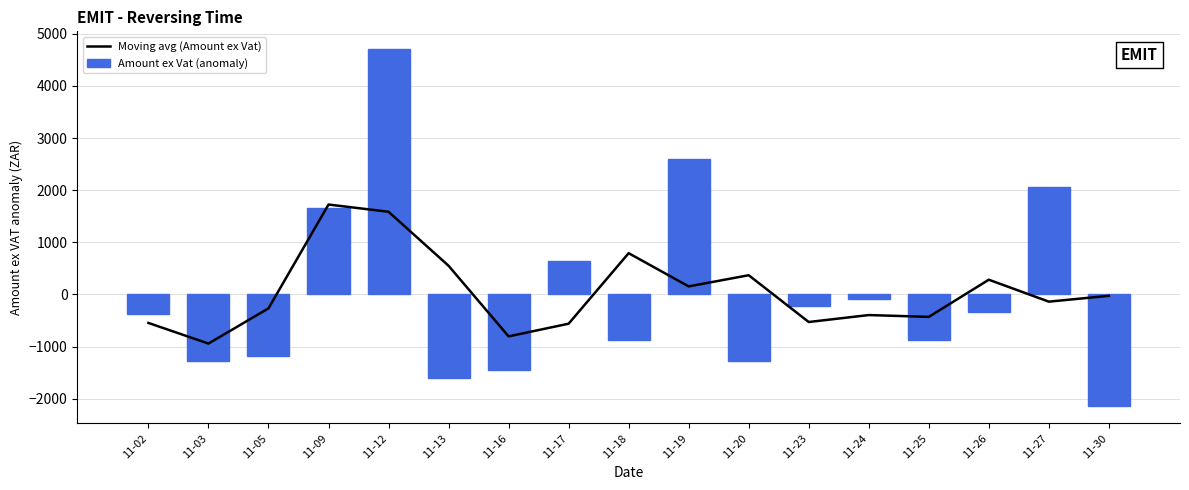

Which has a higher value, 11-02 or 11-24?

11-24